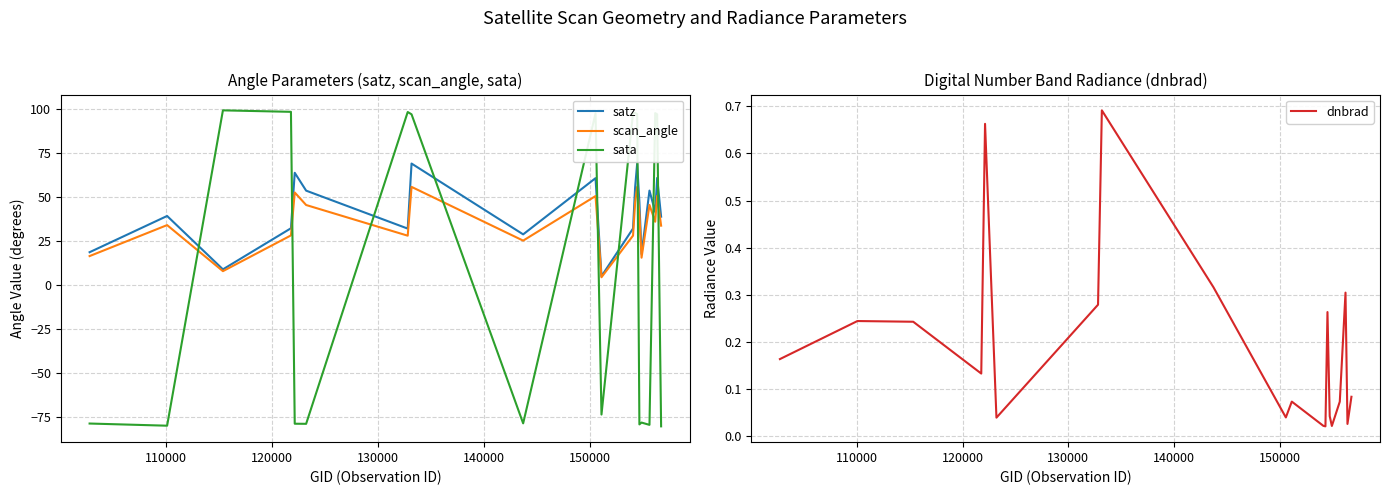

What is the highest value of the satz series?

68.9